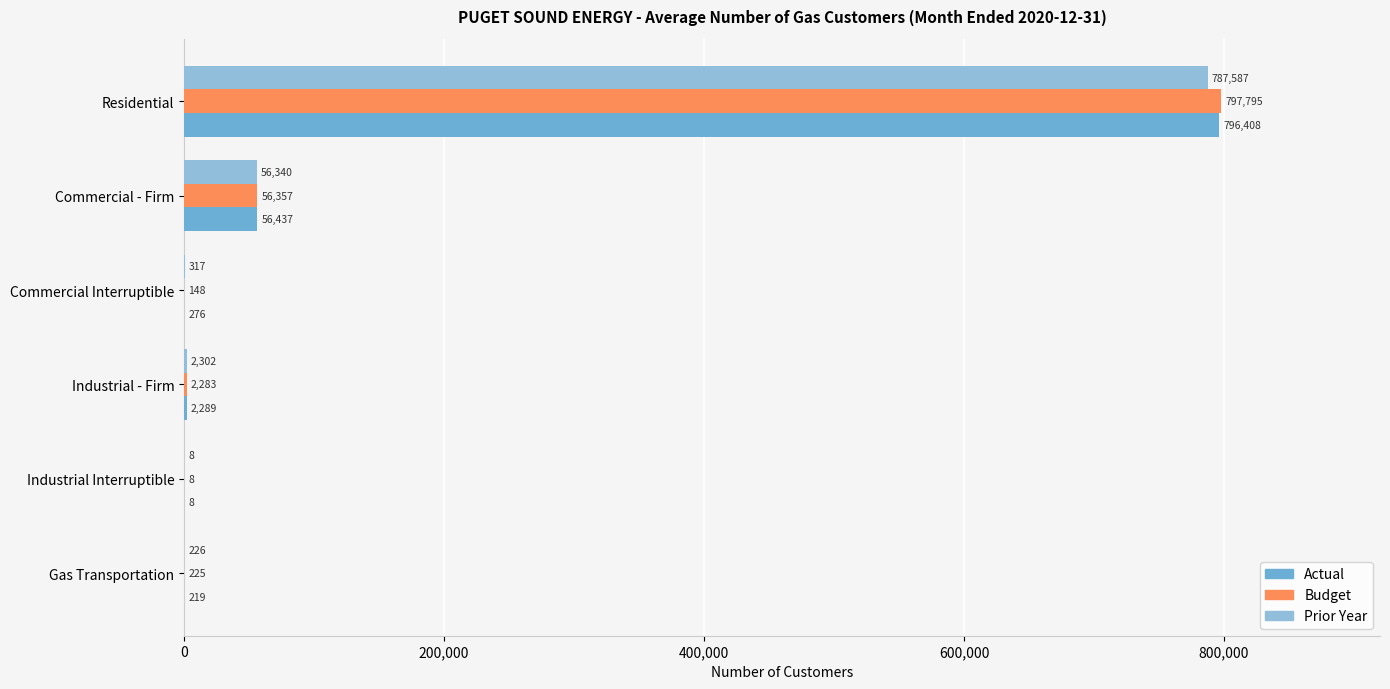

Count the number of categories in the chart.

6